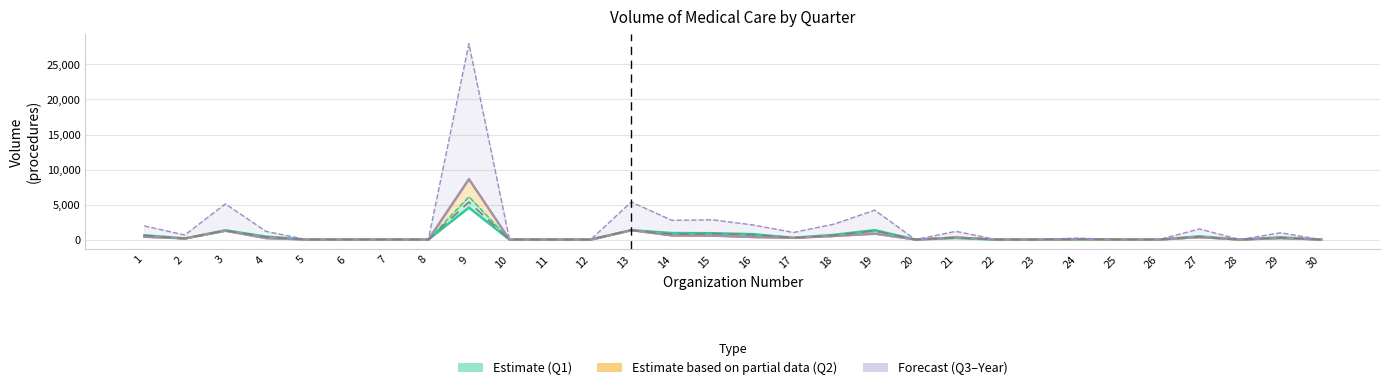

What is the spread (max minus min) of values at 21?

958